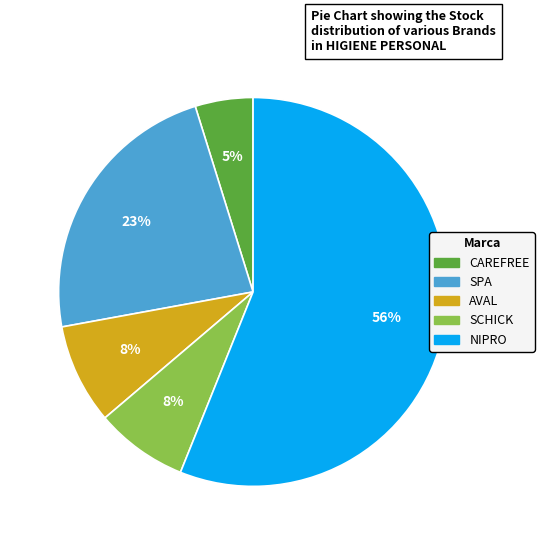

Does any single category account for the majority?

Yes